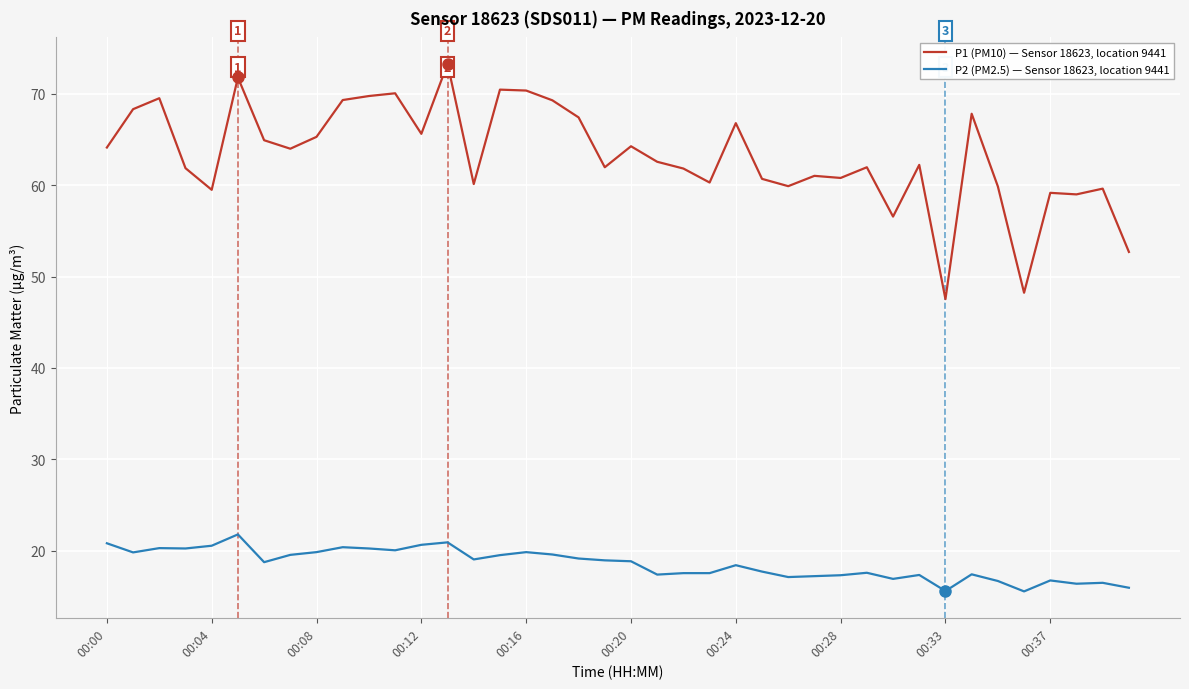

How many series are shown in this chart?

2